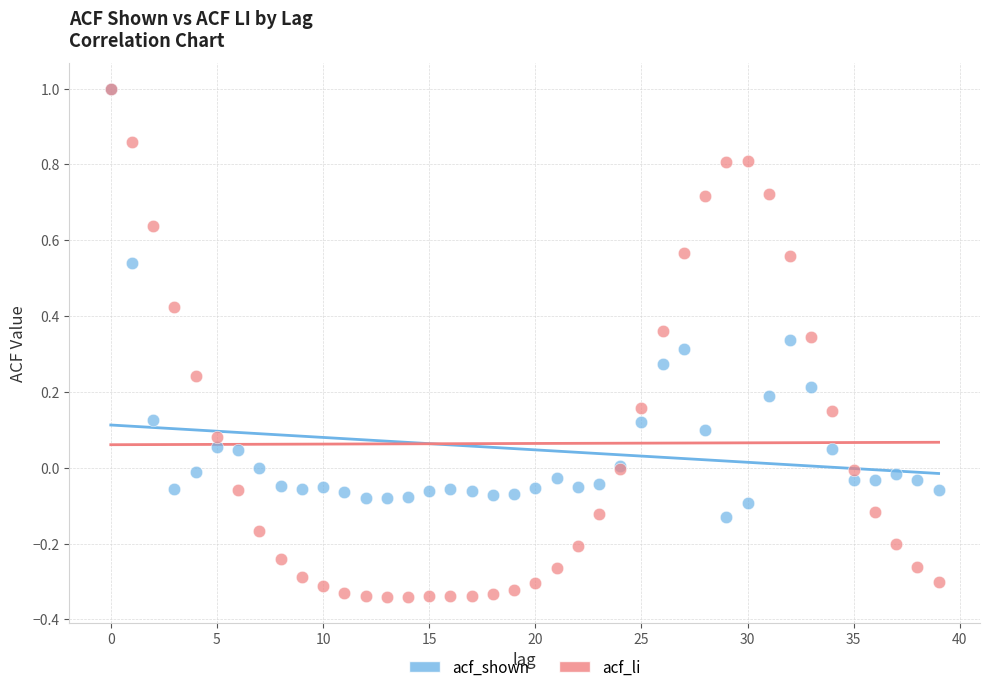

Which series has the largest Y range (max minus min)?

acf_li